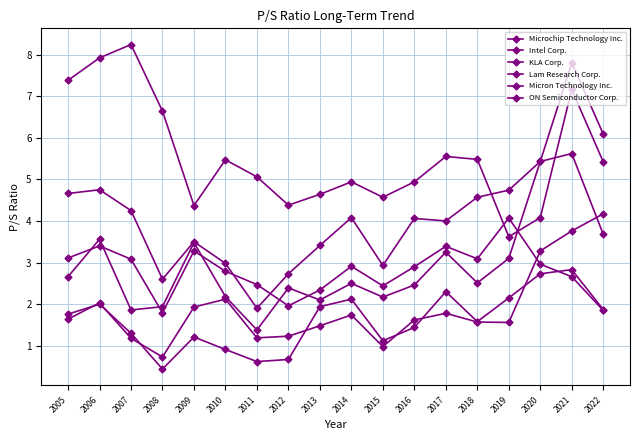

True or false: KLA Corp. has more than 1 points higher than both neighbors.

True